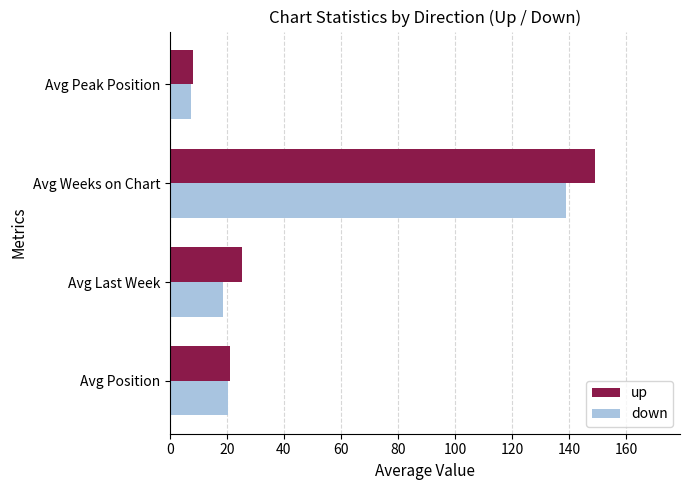

What is the average value of the down series?

46.4